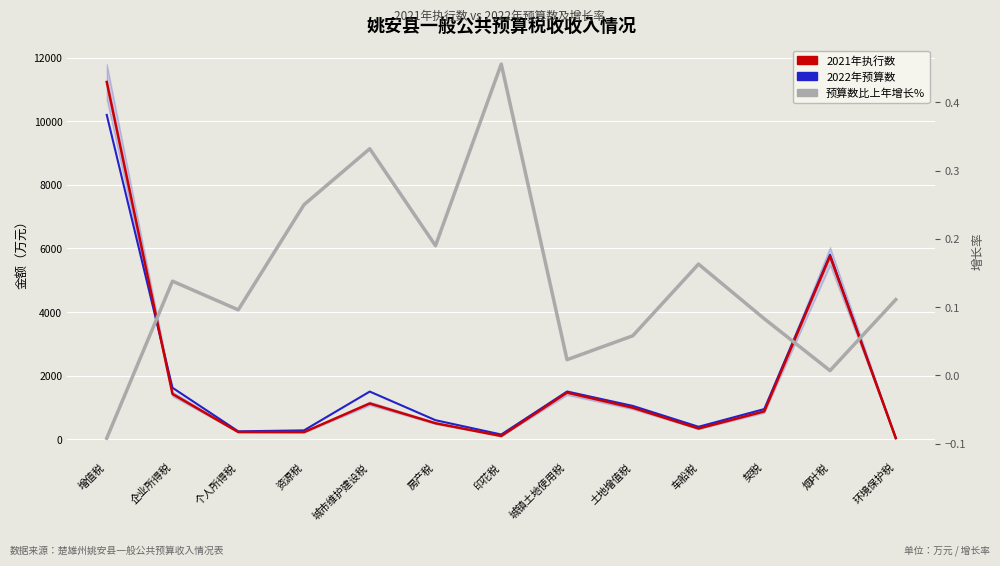

Which category has the highest value in the 2021年执行数 series?

增值税